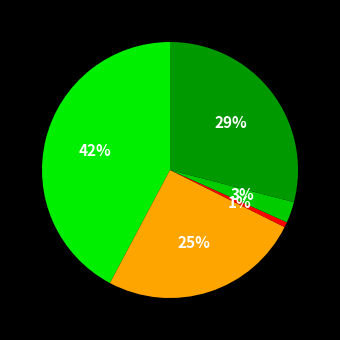

Does any single category account for the majority?

No